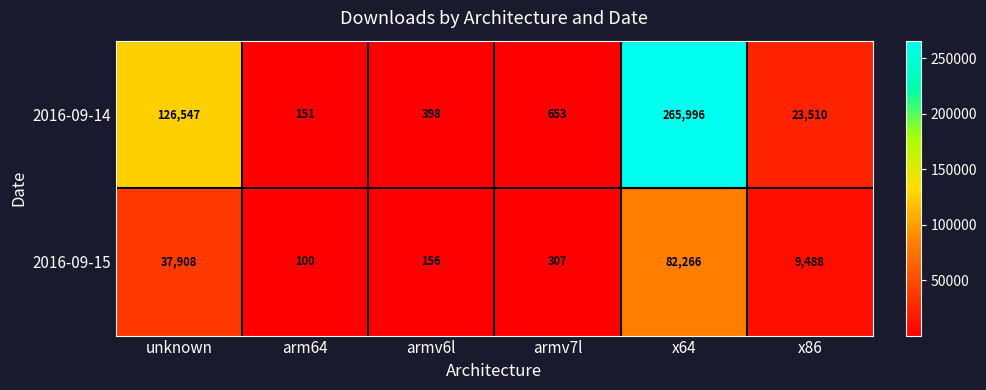

Reading right to left, extract all data points from this chart.

2016-09-14: x86=23510	x64=265996	armv7l=653	armv6l=398	arm64=151	unknown=126547
2016-09-15: x86=9488	x64=82266	armv7l=307	armv6l=156	arm64=100	unknown=37908